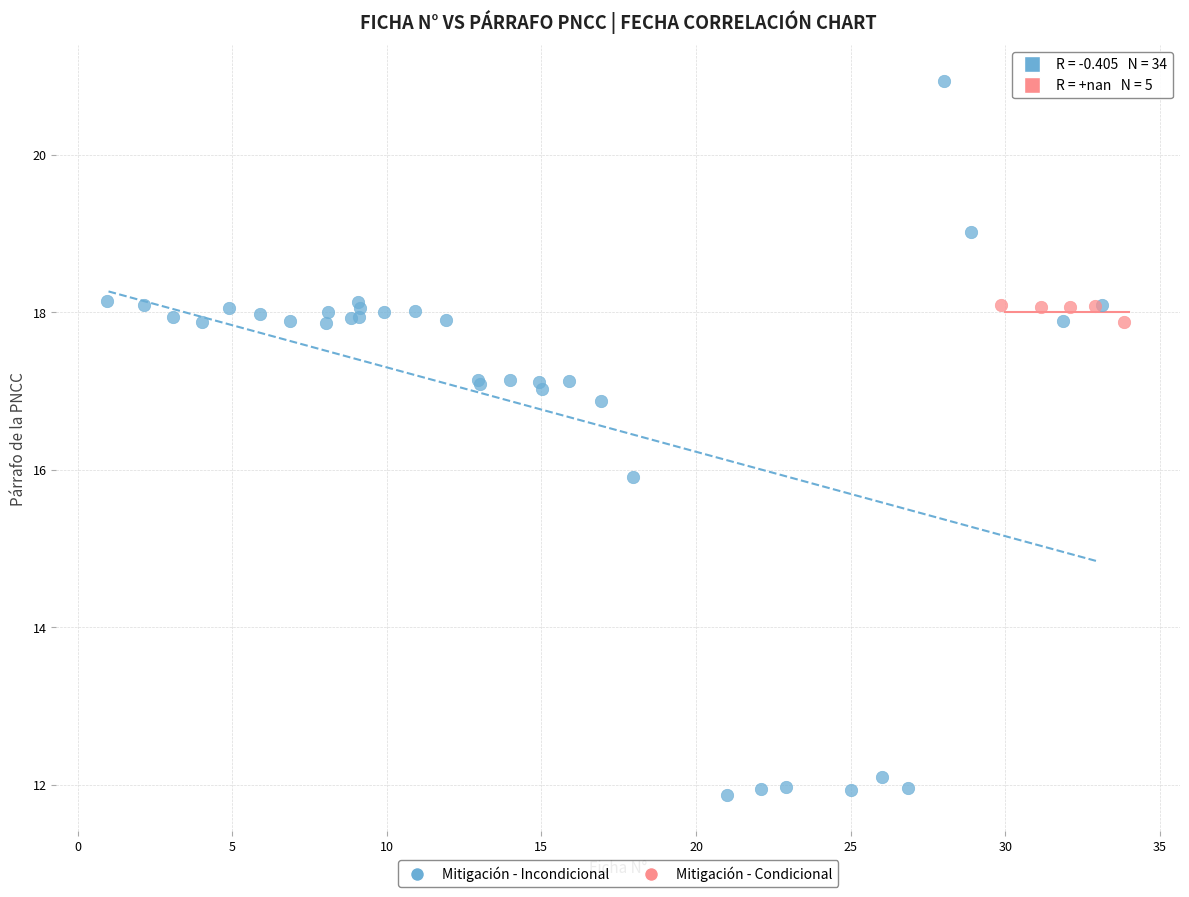

Which series contains the lowest Y value?

Mitigación - Incondicional